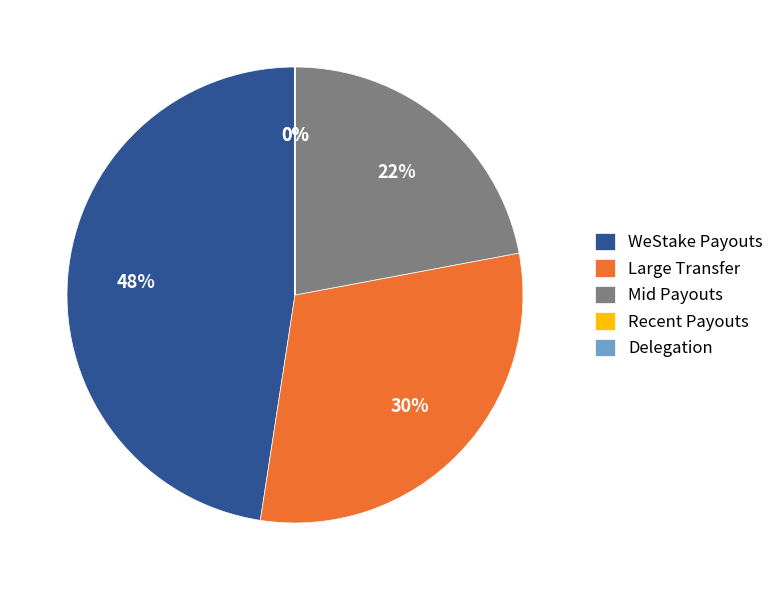

Which category has the biggest portion of the pie?

WeStake Payouts